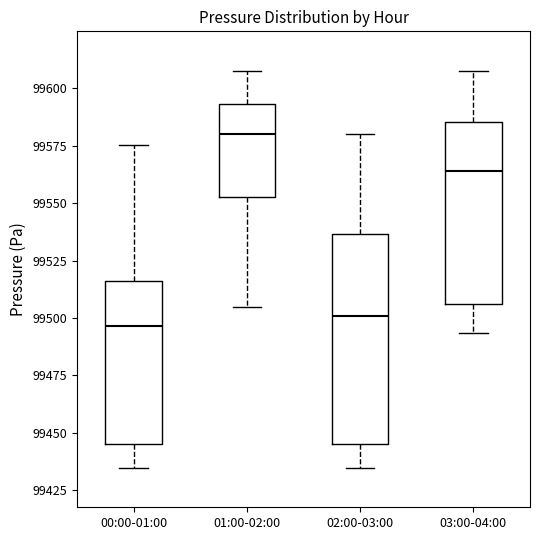

Which box is the tallest, from its lower edge to its upper edge?

02:00-03:00